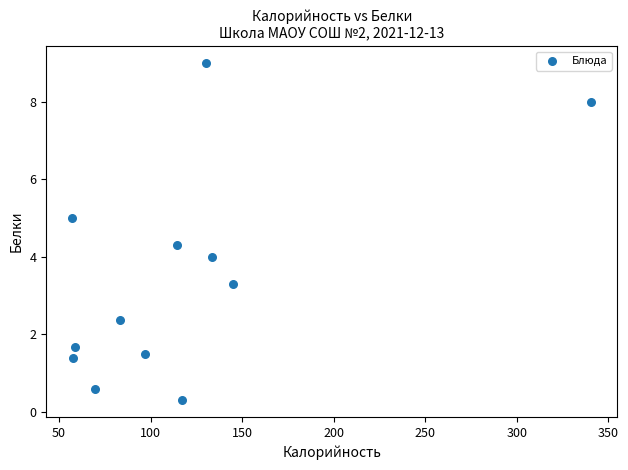

What is the average Y value?

3.5